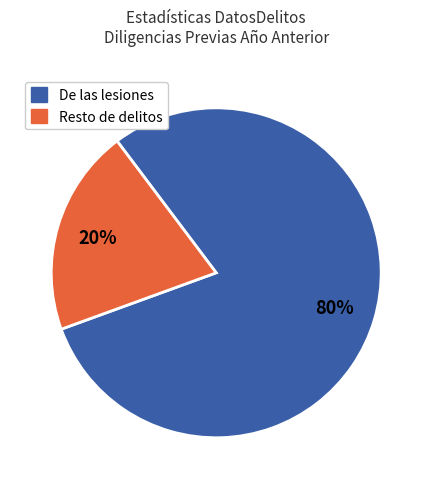

The Resto de delitos slice represents 20% of the pie. True or false?

True